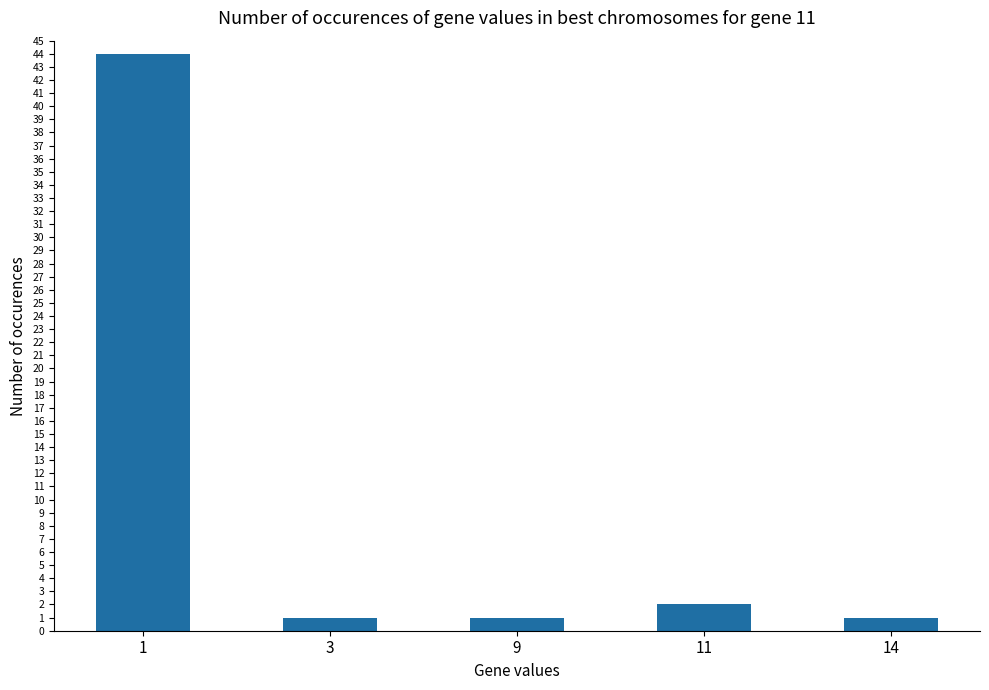

What is the maximum value shown in the chart?

44